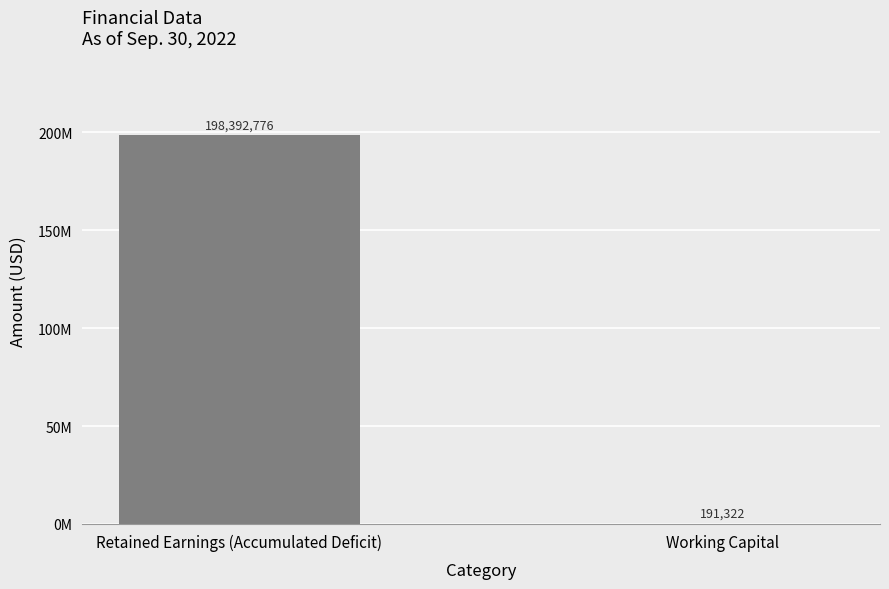

Which label corresponds to the largest value in the chart?

Retained Earnings (Accumulated Deficit)